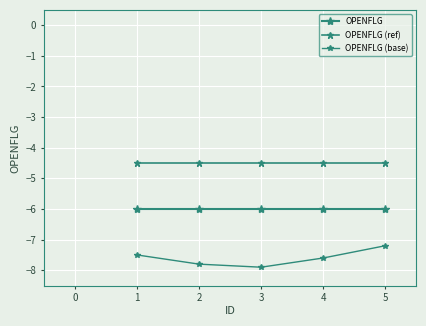

Is it true that OPENFLG (ref) equals -4.5 at 2?

True